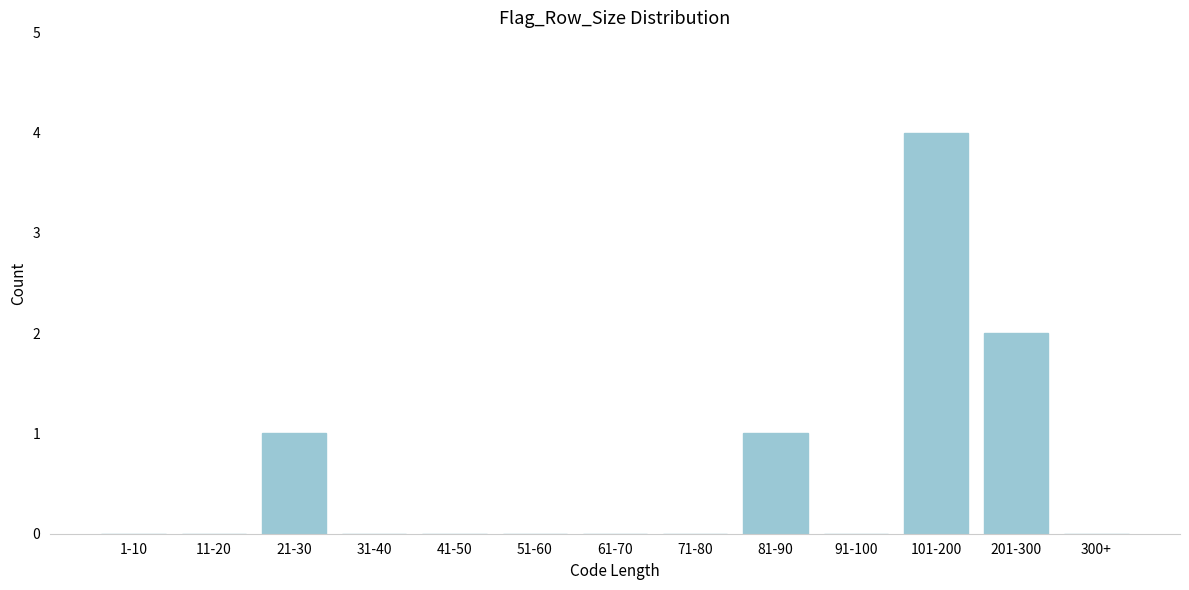

Reading right to left, list all the values displayed in this chart.

300+=0	201-300=2	101-200=4	91-100=0	81-90=1	71-80=0	61-70=0	51-60=0	41-50=0	31-40=0	21-30=1	11-20=0	1-10=0